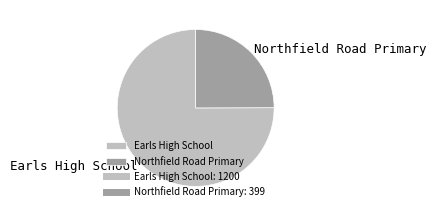

What is the ratio of the value at Earls High School to the value at Northfield Road Primary?

3.0